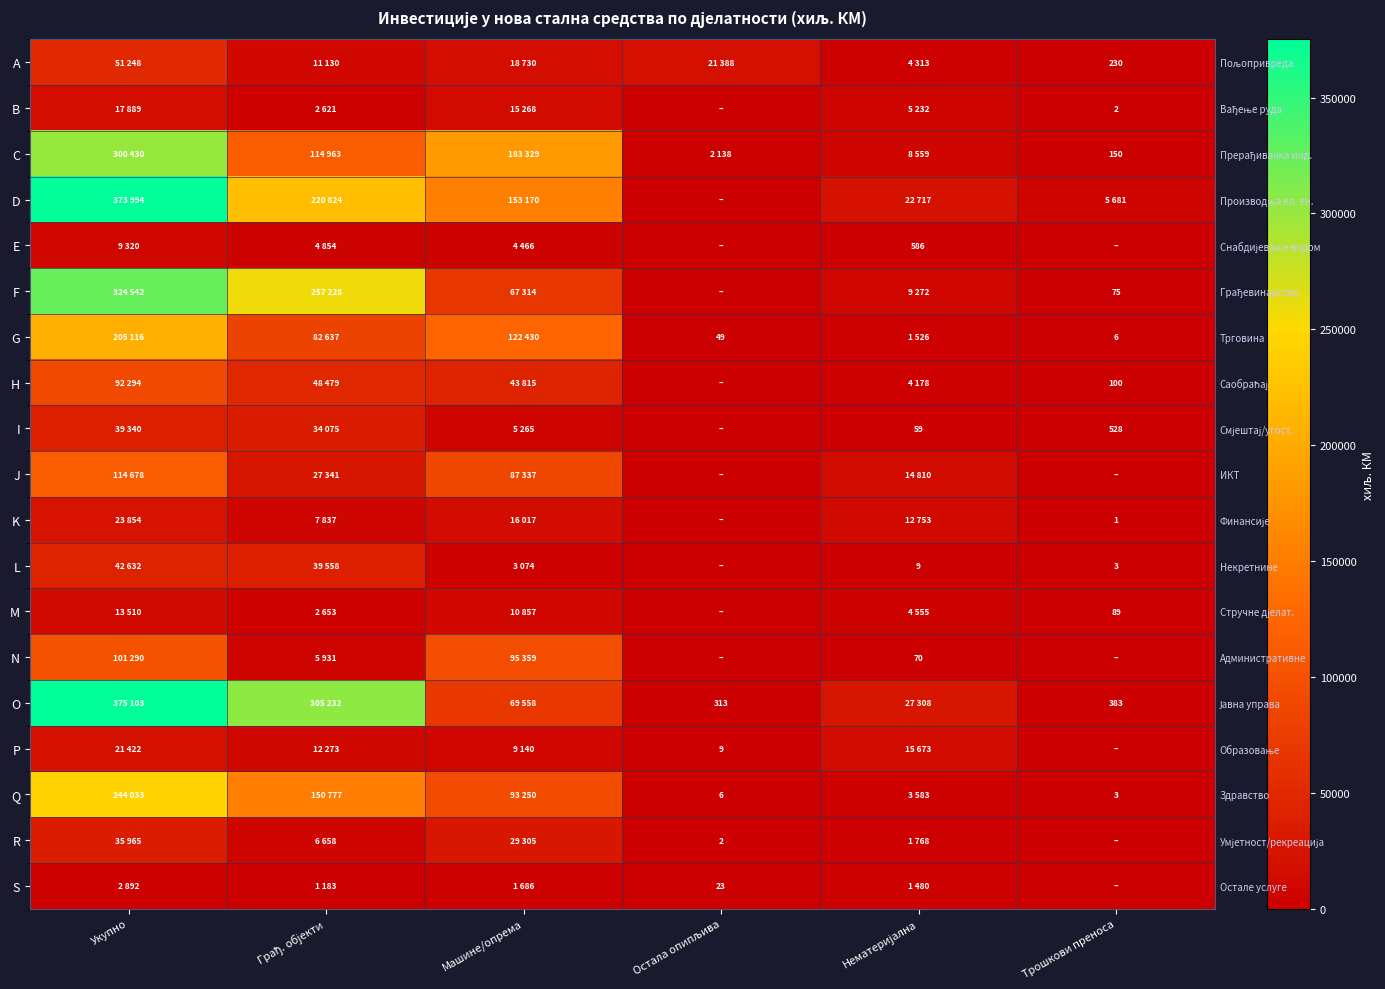

At which label is A closest to 25739?

Остала опипљива